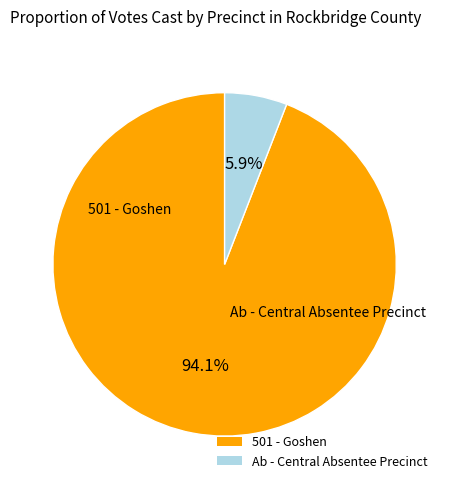

To the nearest percent, what percentage of the pie is 501 - Goshen?

94%